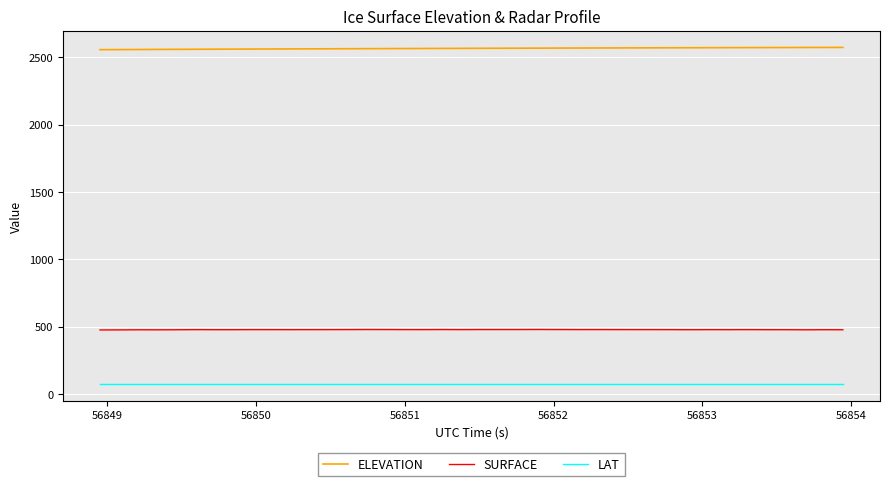

What is the minimum value shown in the chart?

73.3